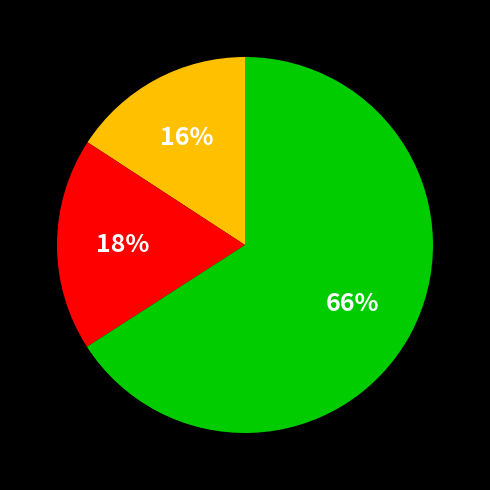

To the nearest percent, what is the difference between the largest and smallest slice percentages?

50%